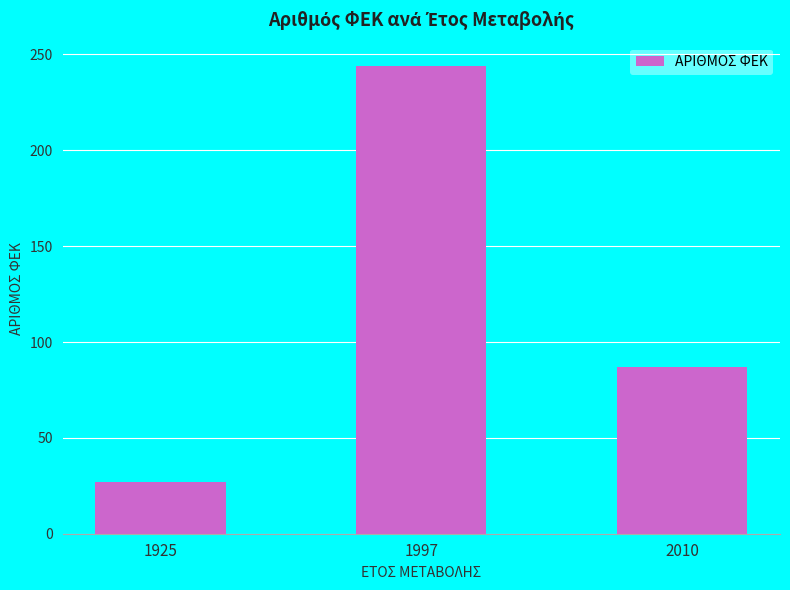

What is the difference between the second highest and minimum values?

60